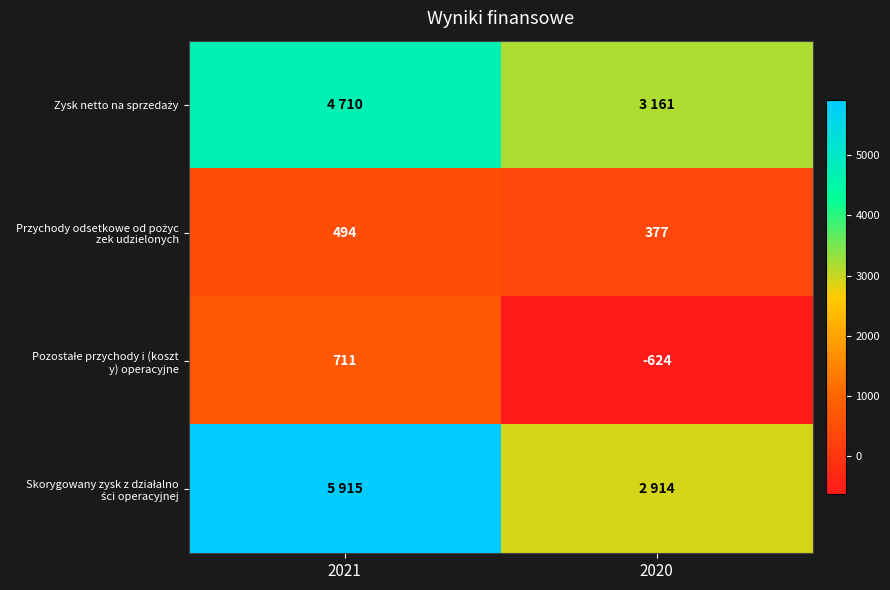

What is the highest value of the Zysk netto na sprzedaży series?

4710